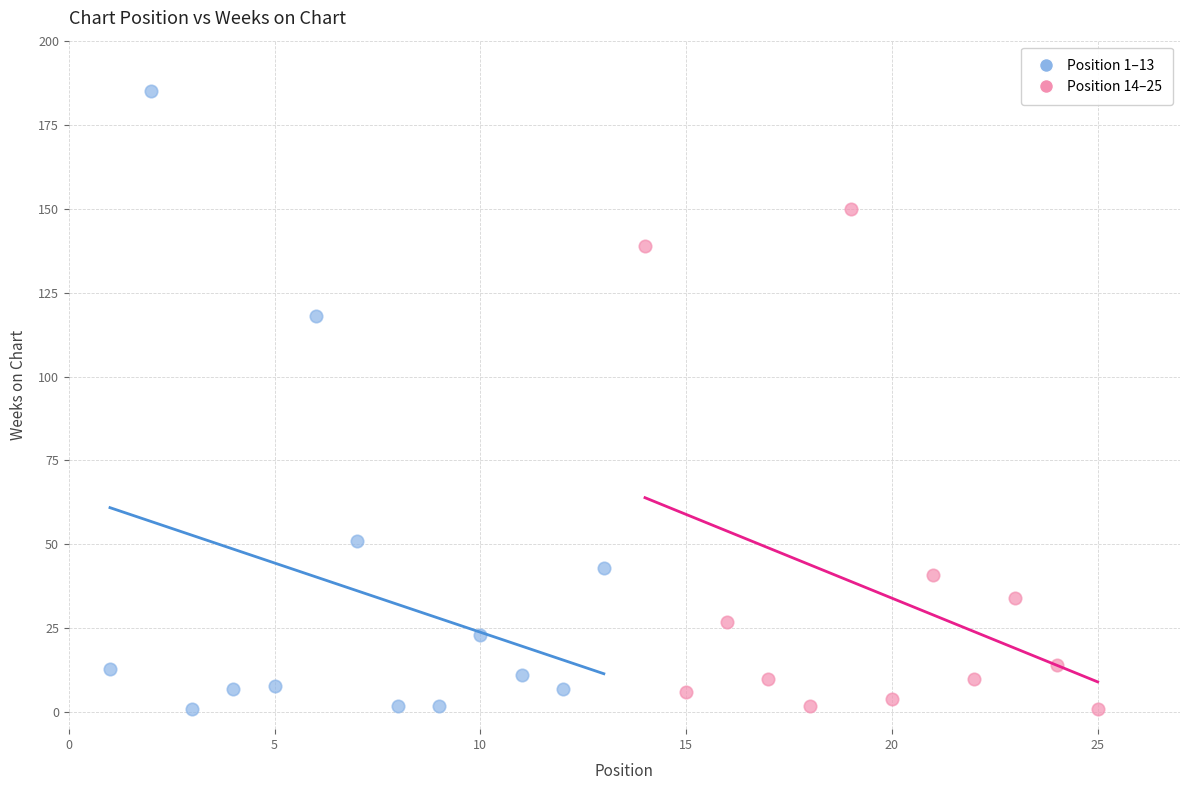

Which series contains the highest Y value?

Position 1–13